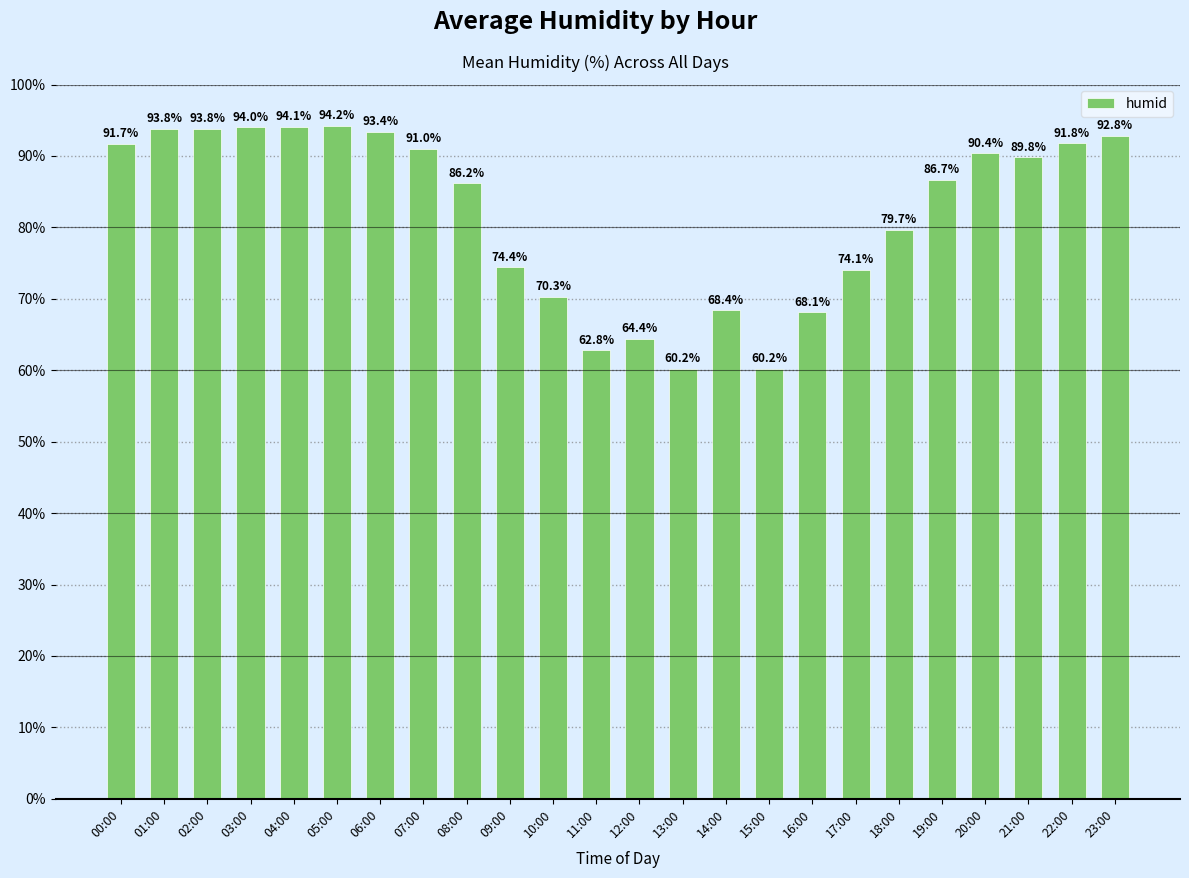

How many series are shown in this chart?

1